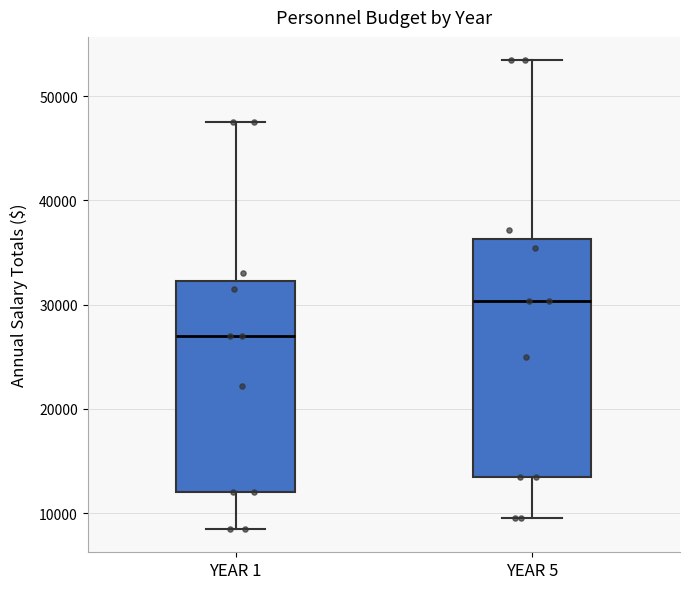

Reading left to right, transcribe this box plot: for each box, give where its median line is, the range the box spans, and where its two whiskers end, as read against the y-axis. The values are not printed on the chart, so give them approximately, as read against the axis.

YEAR 1: median 27000, box 12000 to 32000, whiskers 9000 to 47000
YEAR 5: median 30000, box 14000 to 36000, whiskers 10000 to 53000